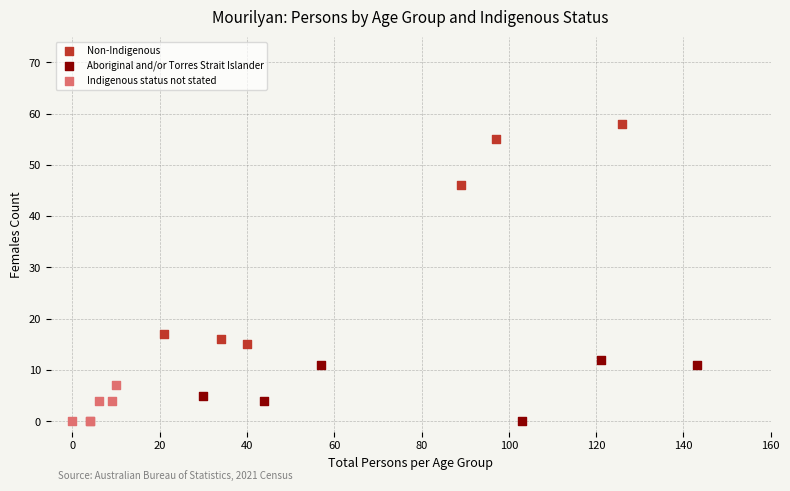

Which series has the widest spread of Y values?

Non-Indigenous